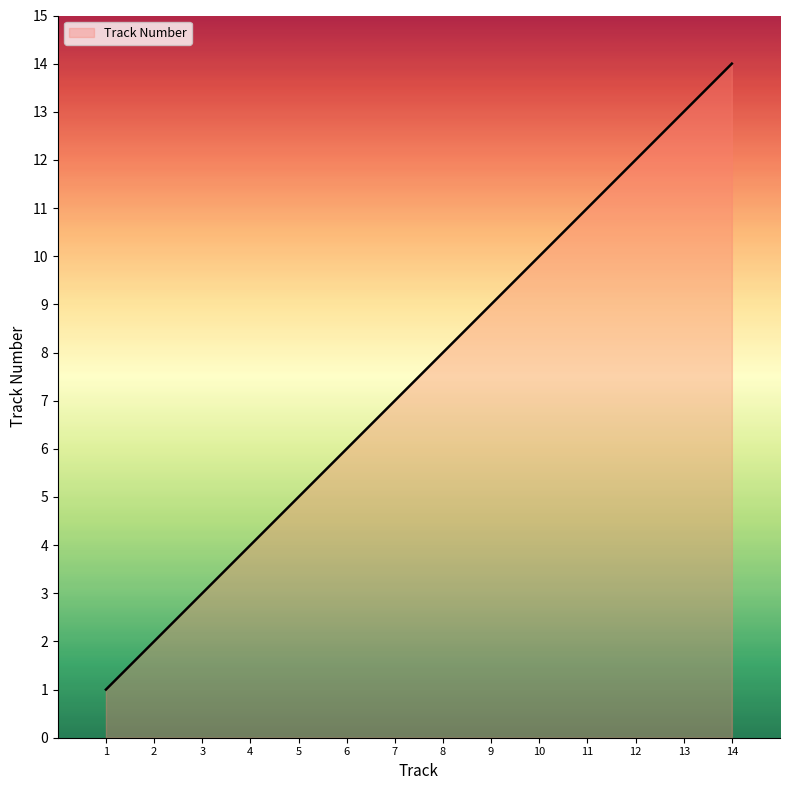

List the labels in order of value, largest first.

14, 13, 12, 11, 10, 9, 8, 7, 6, 5, 4, 3, 2, 1